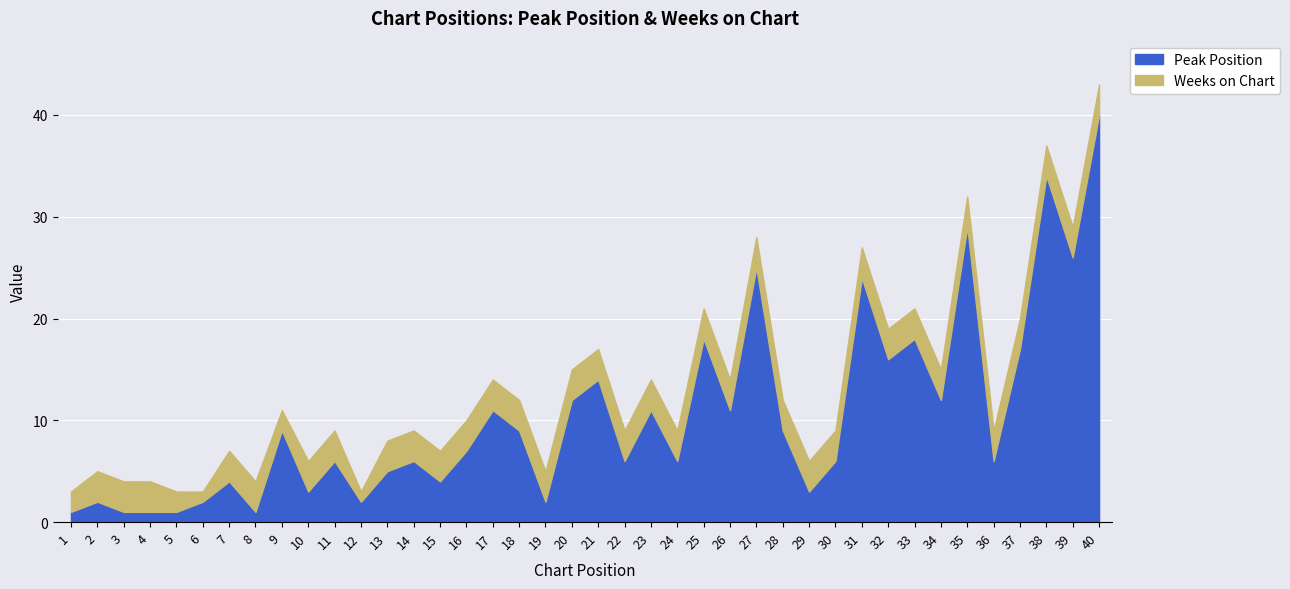

At which category is the sum across all series the highest?

40